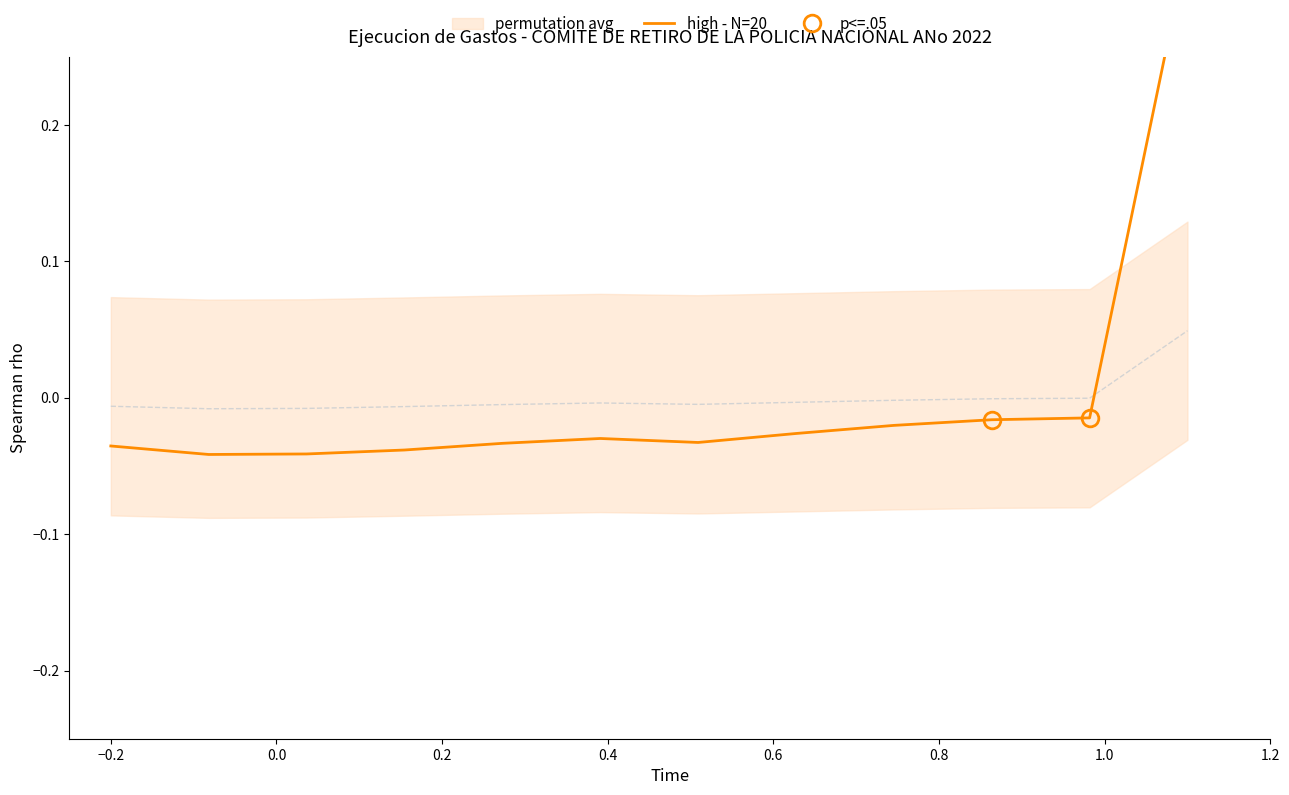

Reading left to right, what are all the values shown in this chart?

-0.0	-0.0	-0.0	-0.0	-0.0	-0.0	-0.0	-0.0	-0.0	-0.0	-0.0	0.3